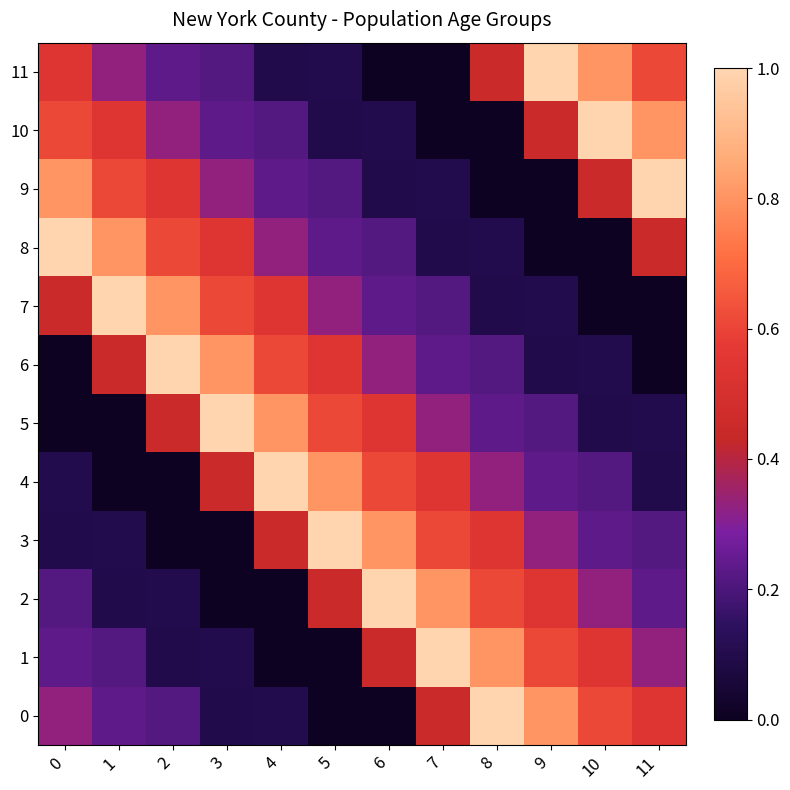

List the series in order of their peak value, lowest first.

0, 1, 2, 3, 4, 5, 6, 7, 8, 9, 10, 11